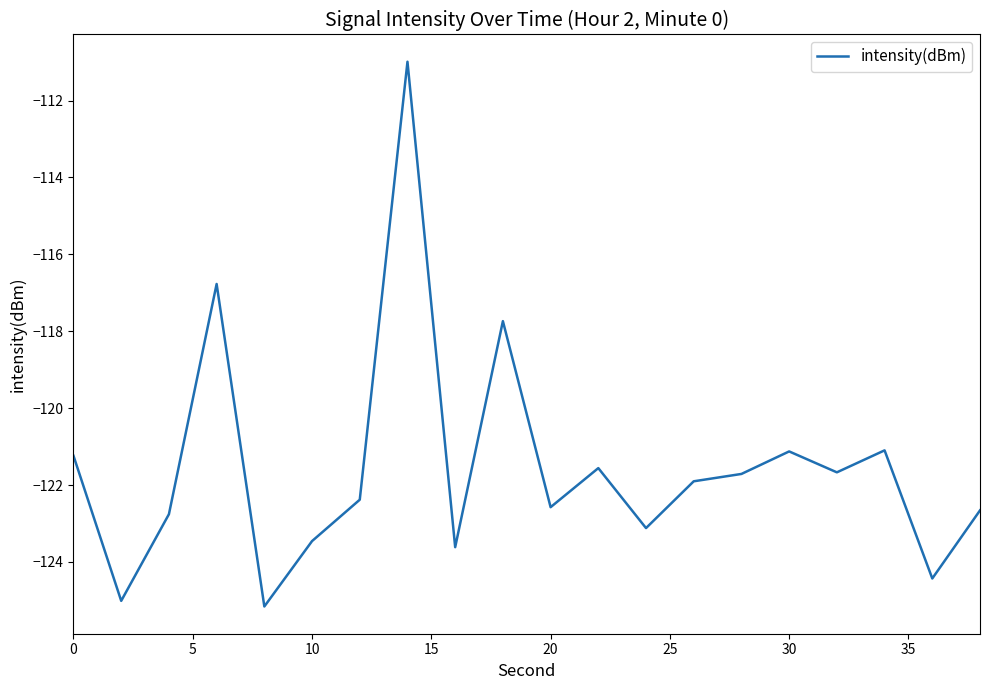

How many interior local peaks (higher than both neighbors) does the data have?

6